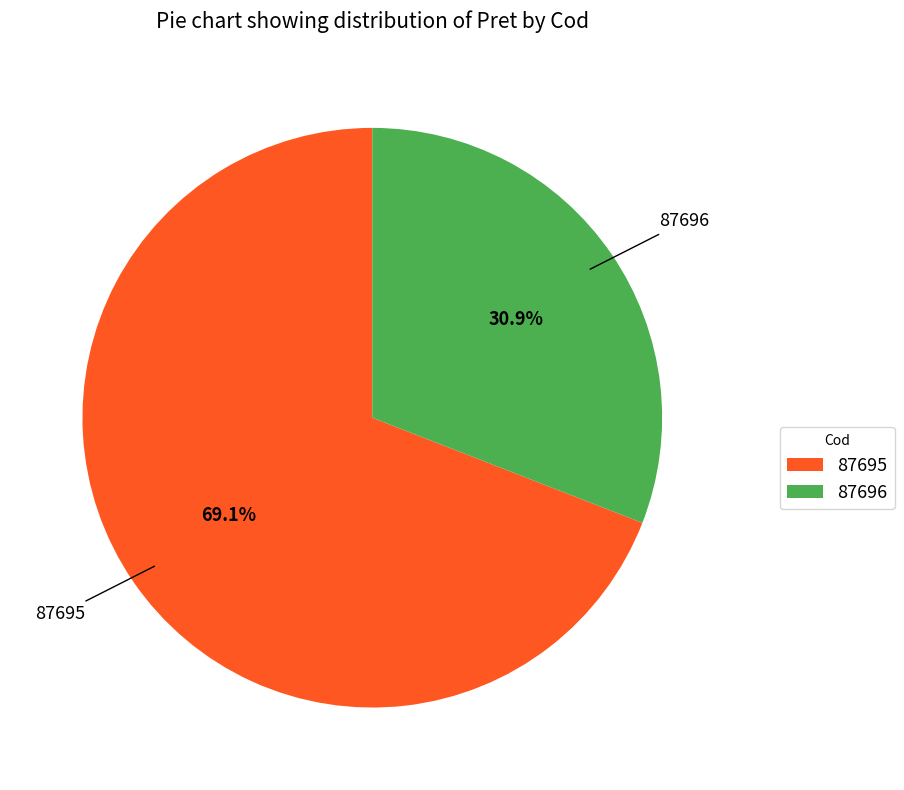

Is it true that 87695 is 58% of the pie?

False